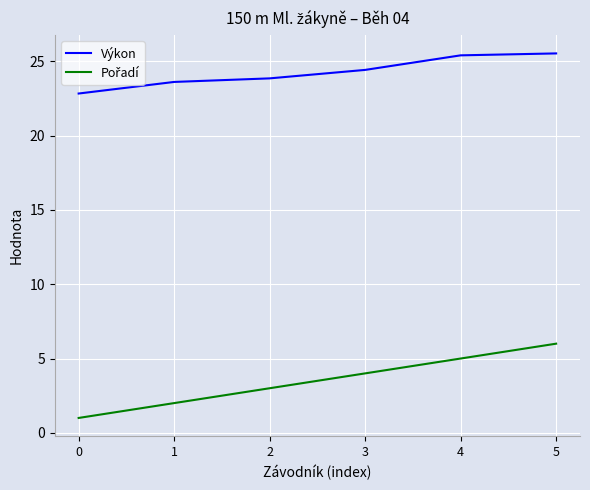

What is the difference between the highest and lowest values at 2?

20.9